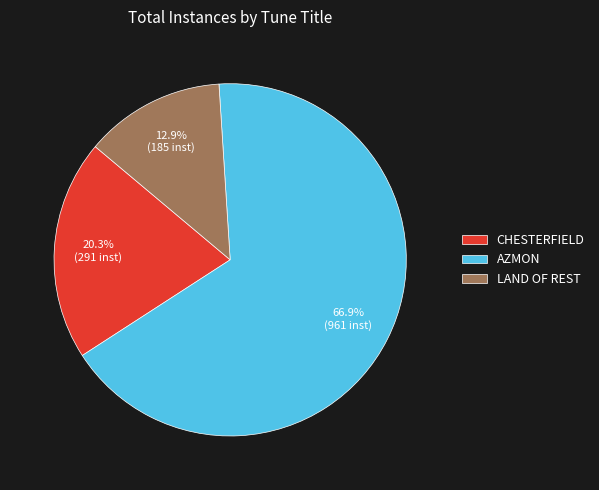

Rank the categories by value from highest to lowest.

AZMON, CHESTERFIELD, LAND OF REST